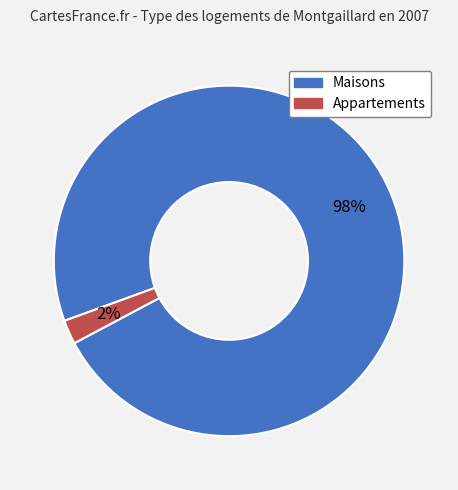

Does any single category account for the majority?

Yes